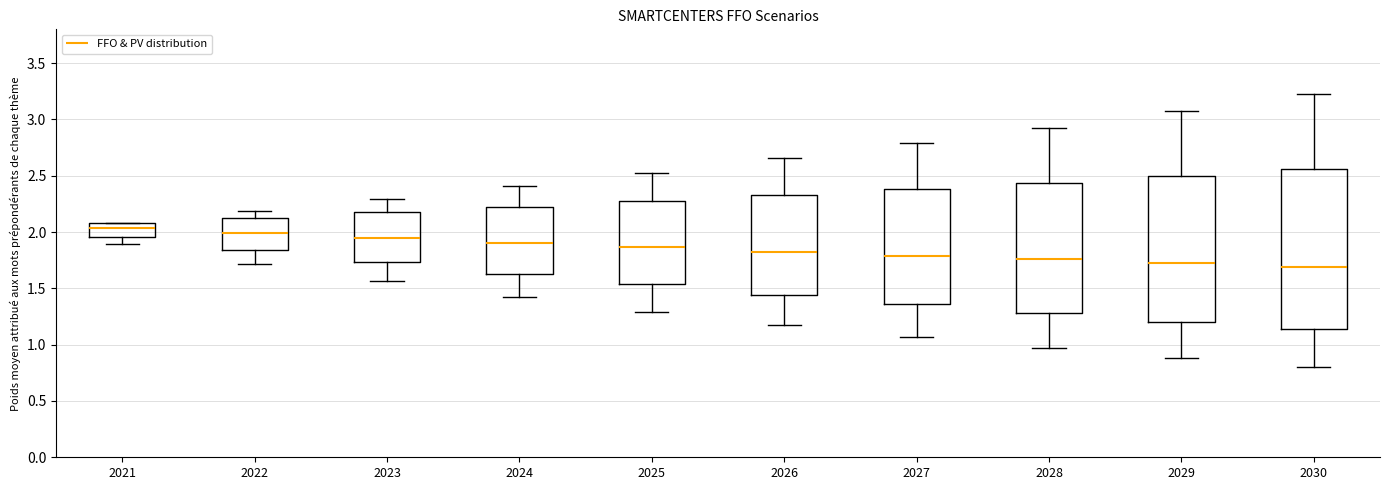

Where is the upper edge of the box at x = 2026 on the y-axis? The values are not printed on the chart, so give them approximately, as read against the axis.

2.35